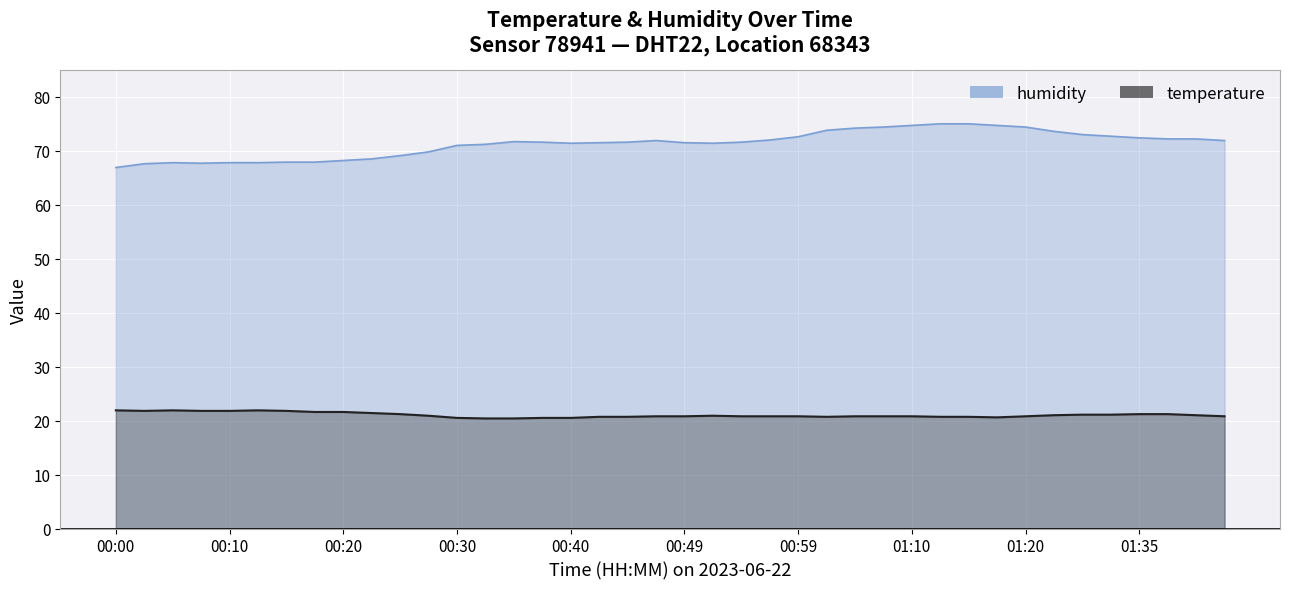

What is the value of the humidity point at the 12th from the left?

69.8